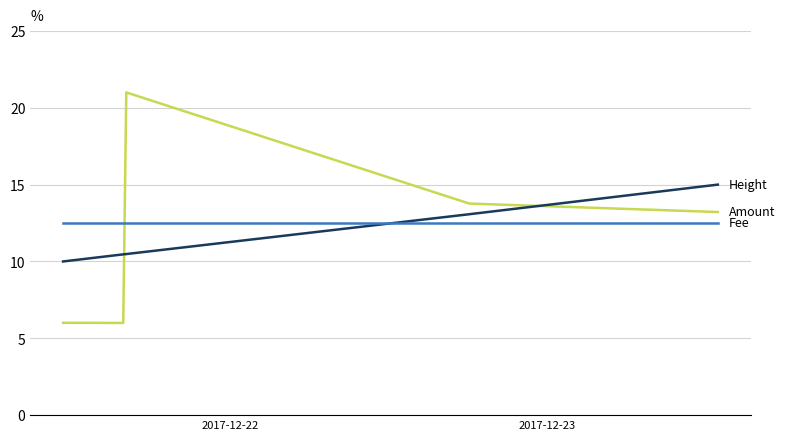

What is the minimum value shown in the chart?

6.0